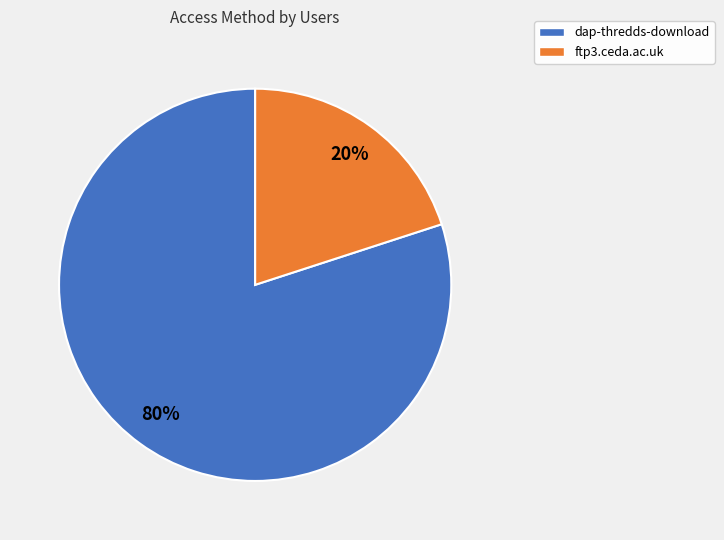

Which slice is the largest?

dap-thredds-download